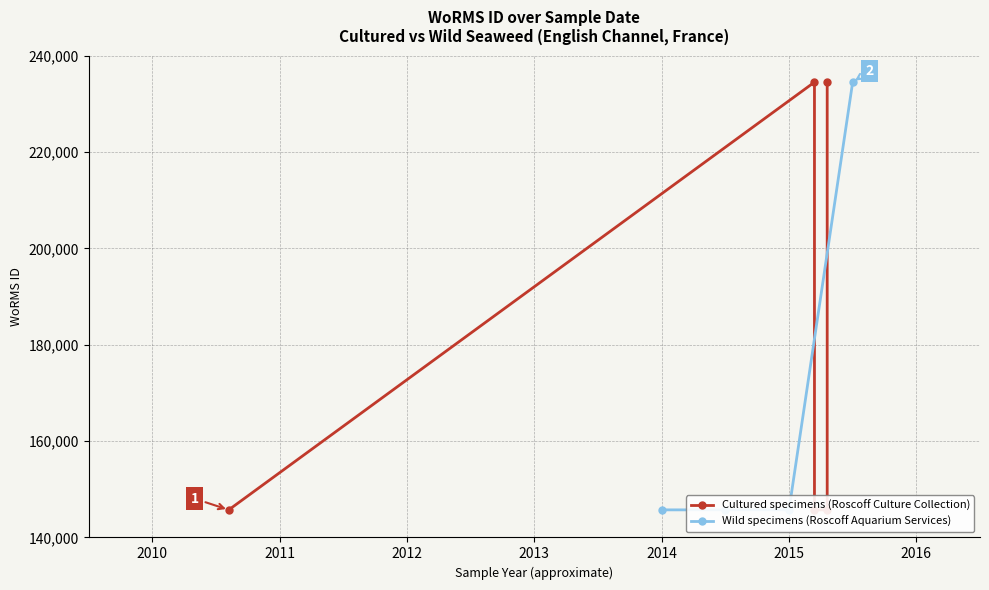

Is this an area chart (filled region under the line)?

No